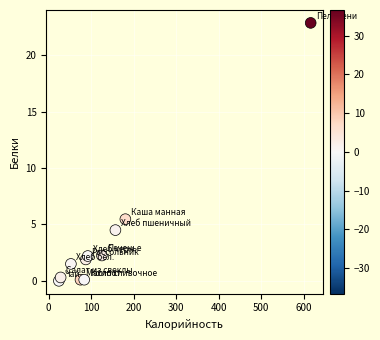

What Y value in the scatter plot is closest to 11?

5.5